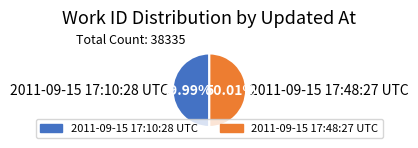

How much of the chart is everything except 2011-09-15 17:10:28 UTC?

50.0%